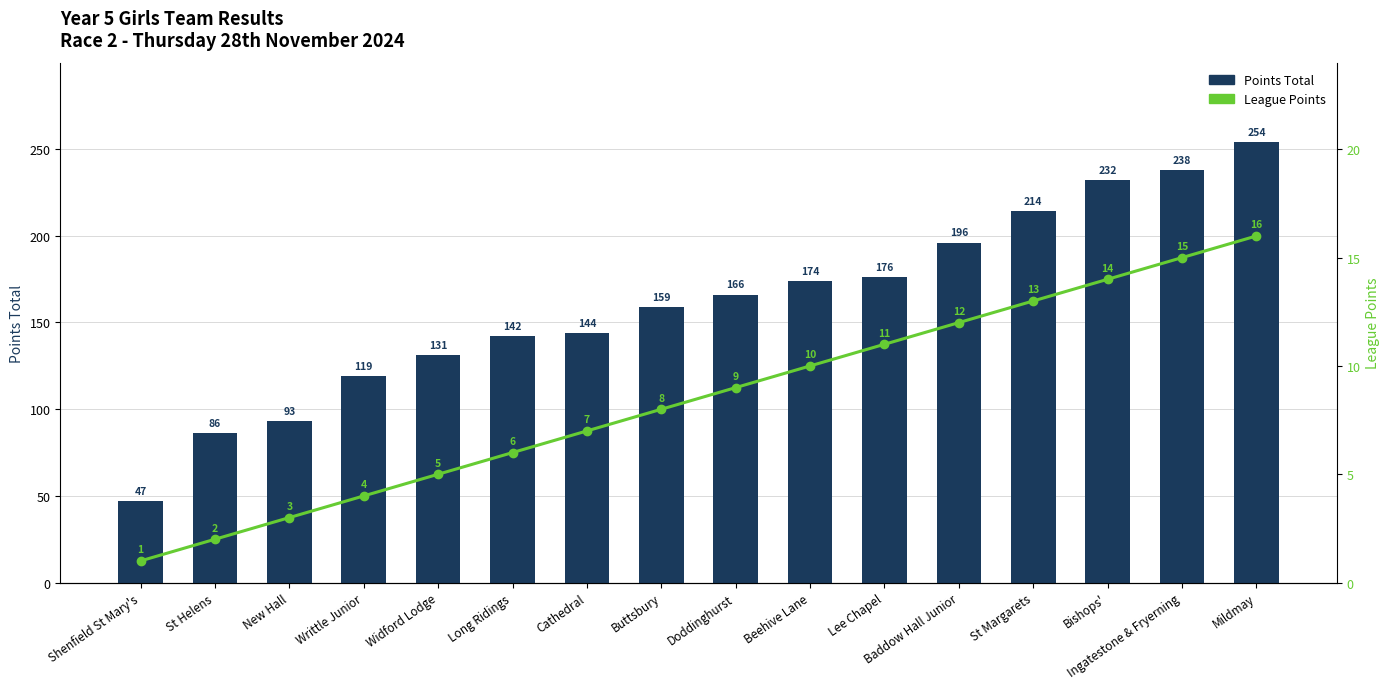

The Points Total series shows 27 at Shenfield St Mary's. True or false?

False